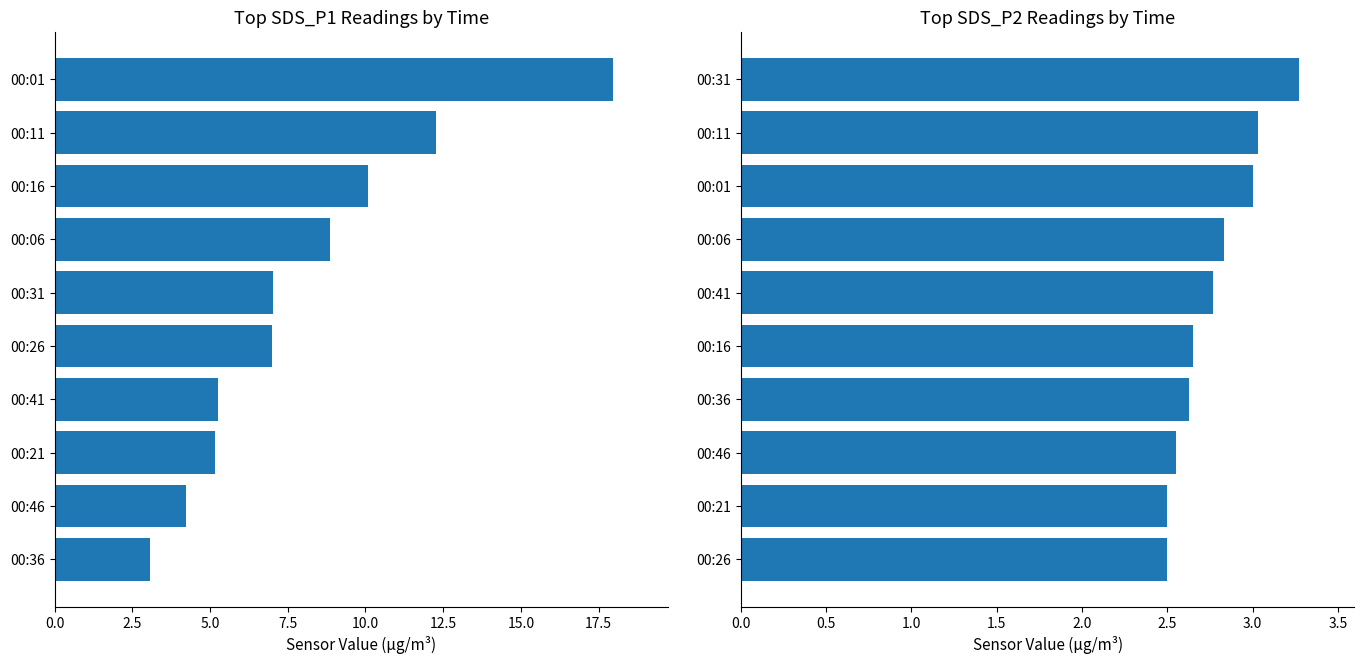

What is the difference between the highest and lowest values at 5.0?

2.6